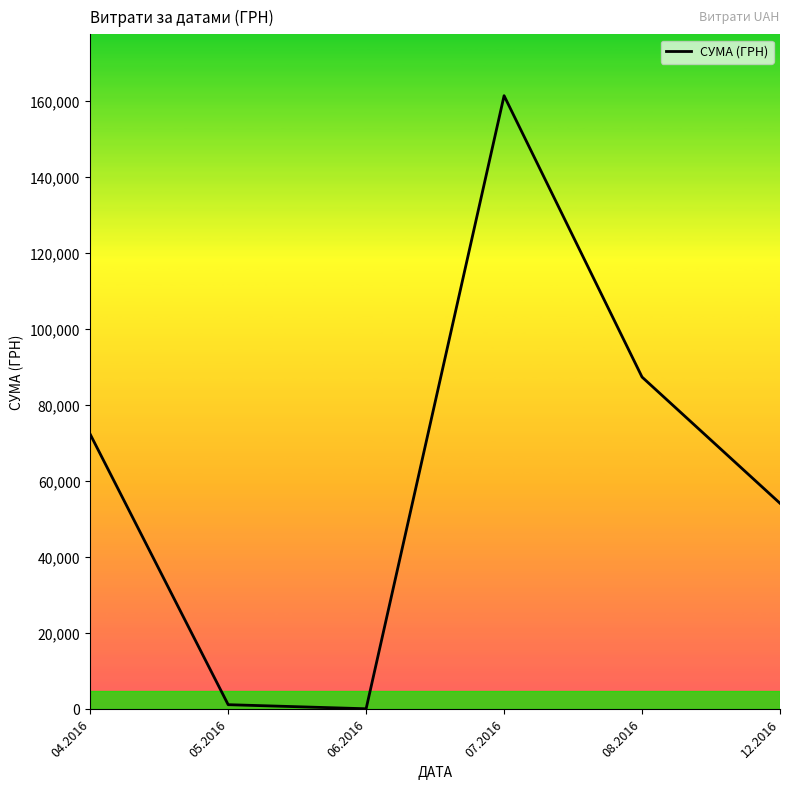

The value at 05.2016 is 1252.4. True or false?

True